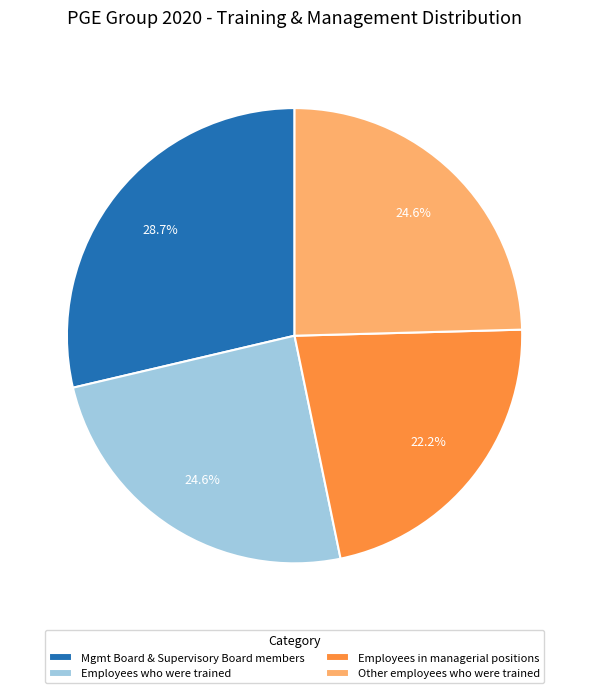

Does any single category account for the majority?

No